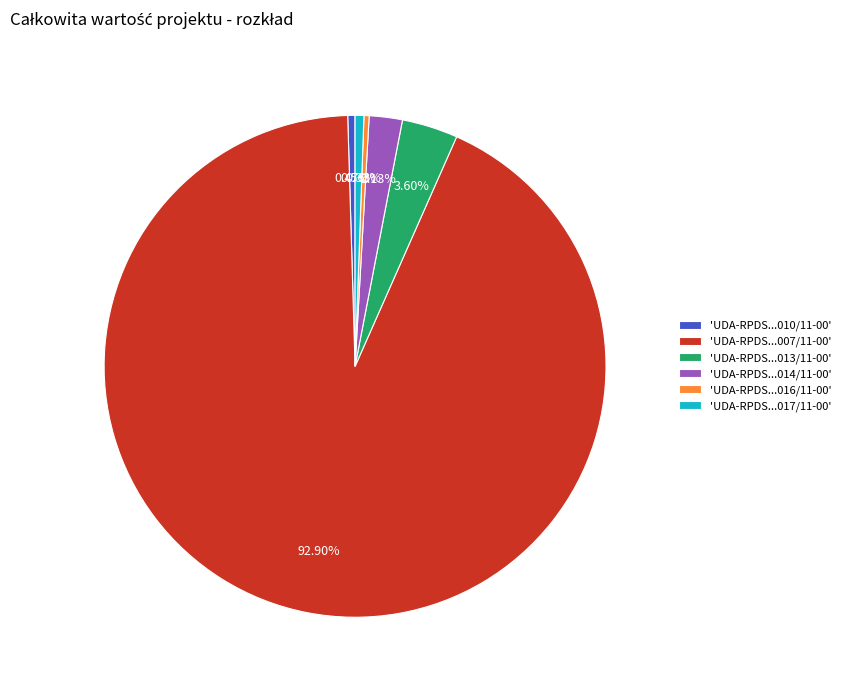

How many slices are in this pie chart?

6